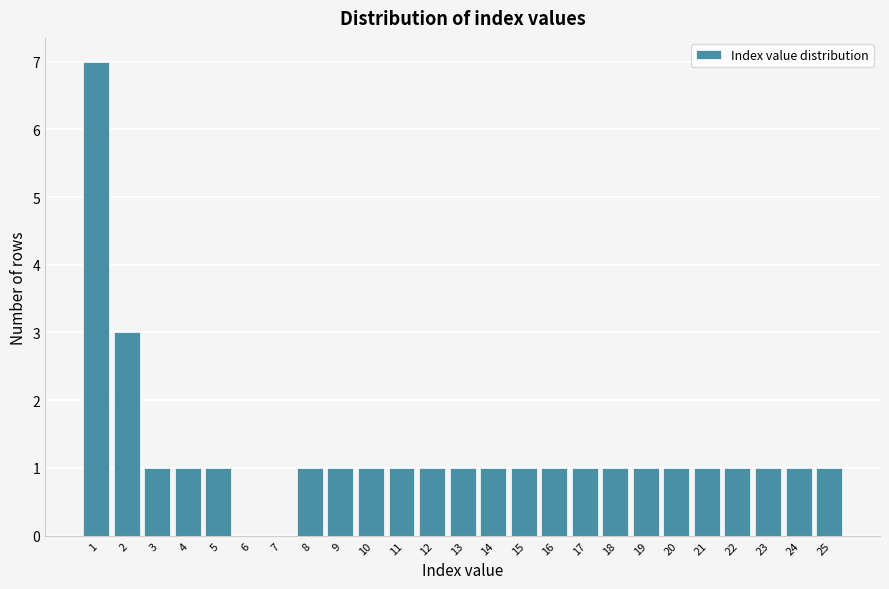

Reading left to right, list all the values displayed in this chart.

1=7	2=3	3=1	4=1	5=1	6=0	7=0	8=1	9=1	10=1	11=1	12=1	13=1	14=1	15=1	16=1	17=1	18=1	19=1	20=1	21=1	22=1	23=1	24=1	25=1